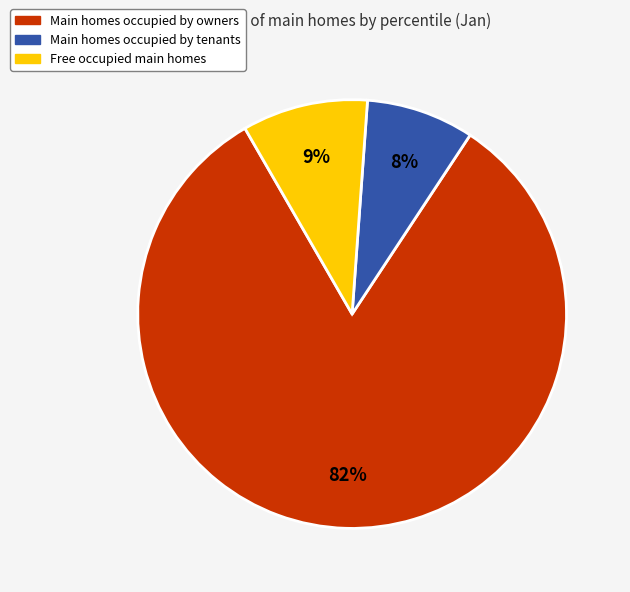

How many slices are in this pie chart?

3